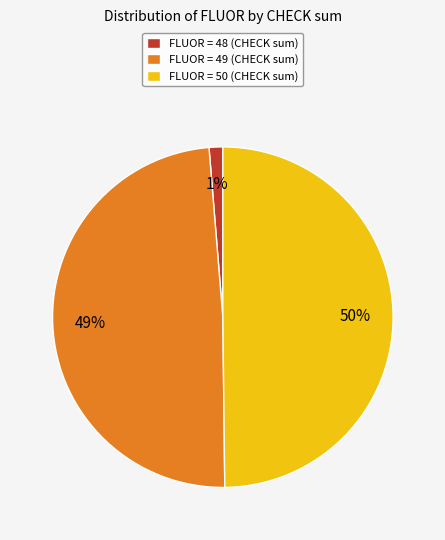

Between FLUOR = 50 (CHECK sum) and FLUOR = 48 (CHECK sum), which is larger?

FLUOR = 50 (CHECK sum)